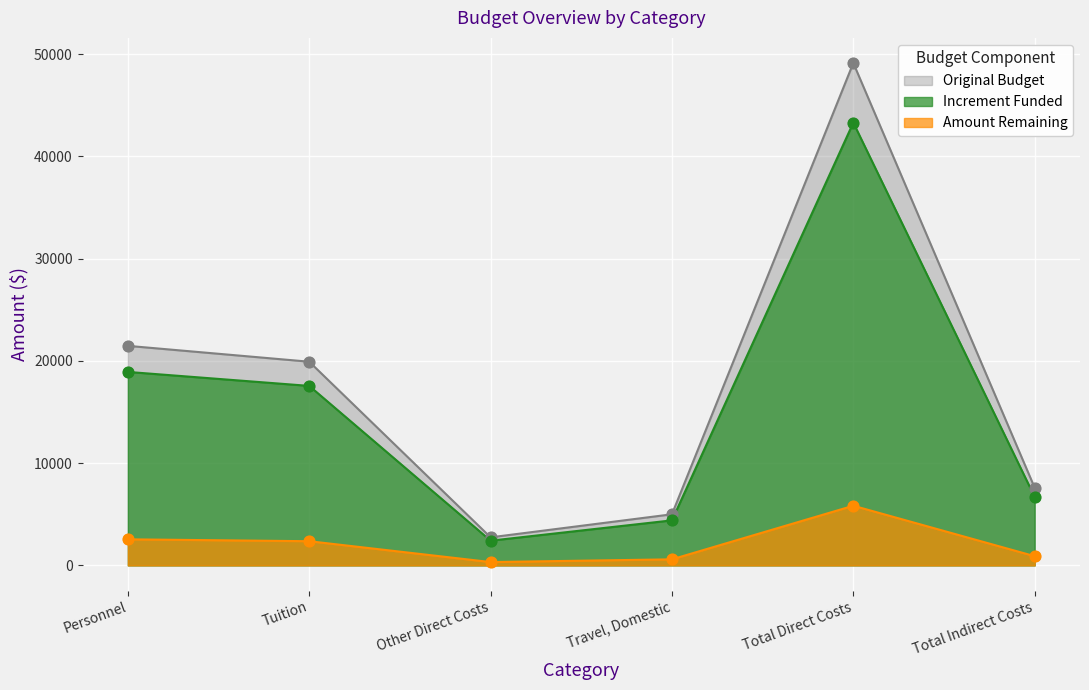

What is the total value across all series at Total Indirect Costs?

15193.3